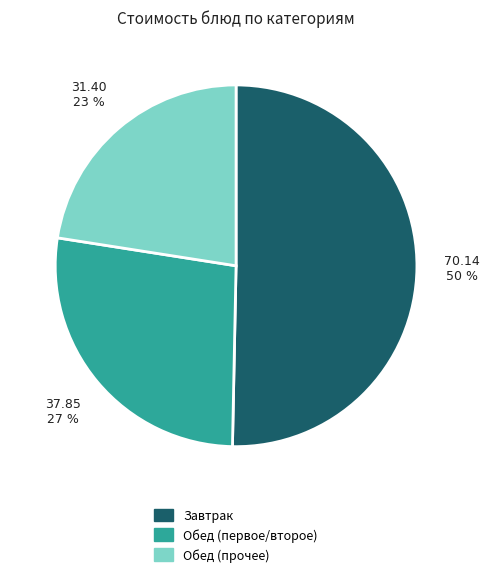

How many segments does this pie chart have?

3